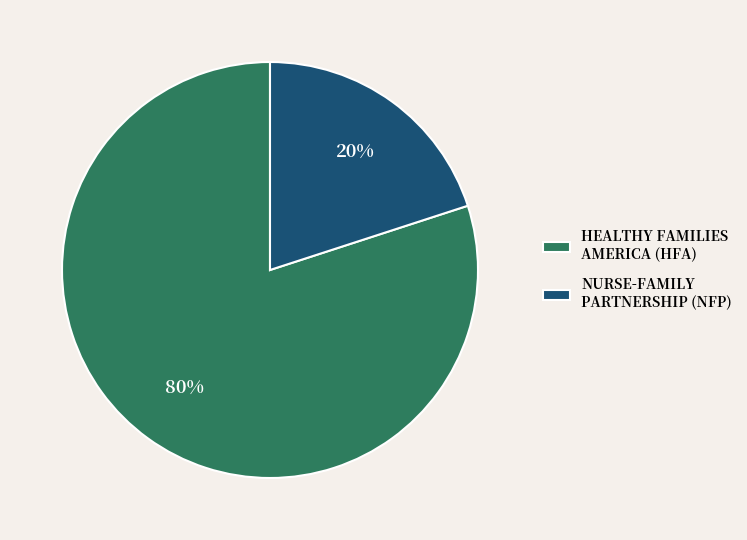

Is the sum of HEALTHY FAMILIES AMERICA (HFA) and NURSE-FAMILY PARTNERSHIP (NFP) greater than half?

Yes